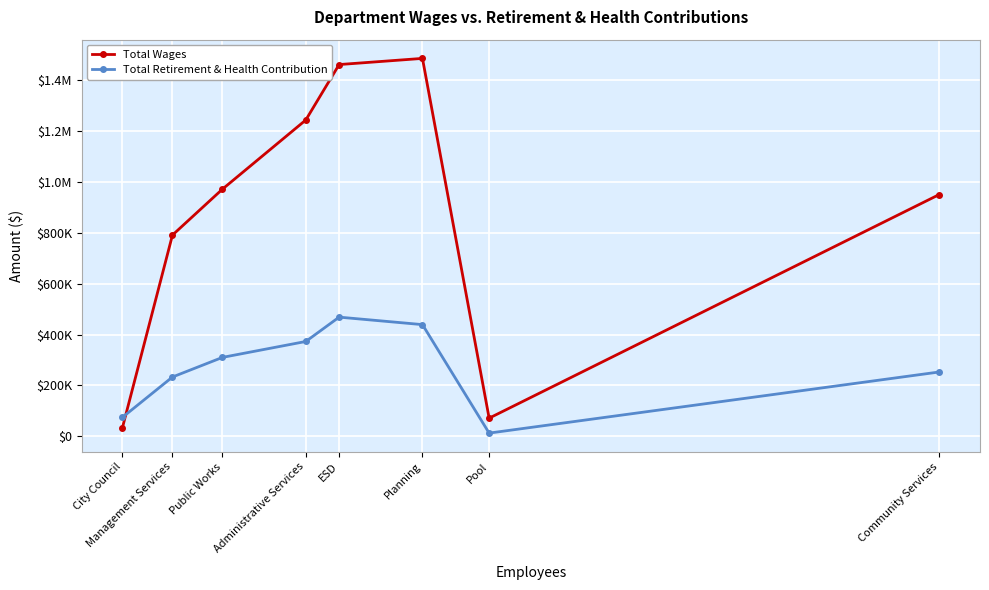

The Total Wages series shows 44206 at City Council. True or false?

False